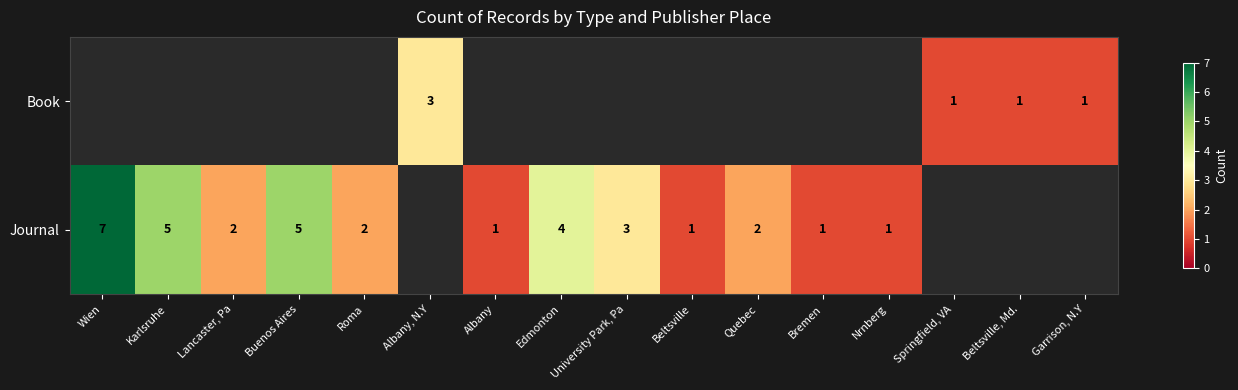

The value of Journal at Lancaster, Pa is 3.6. True or false?

False